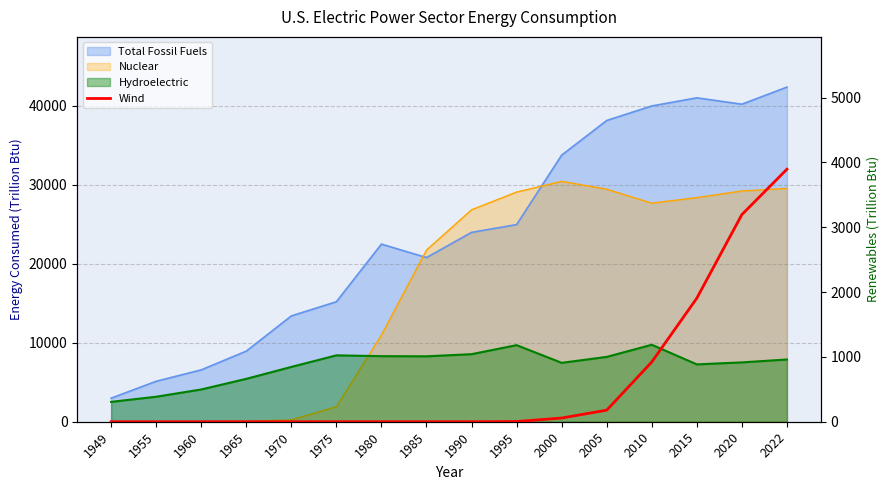

Which label corresponds to the largest value in the chart?

2022